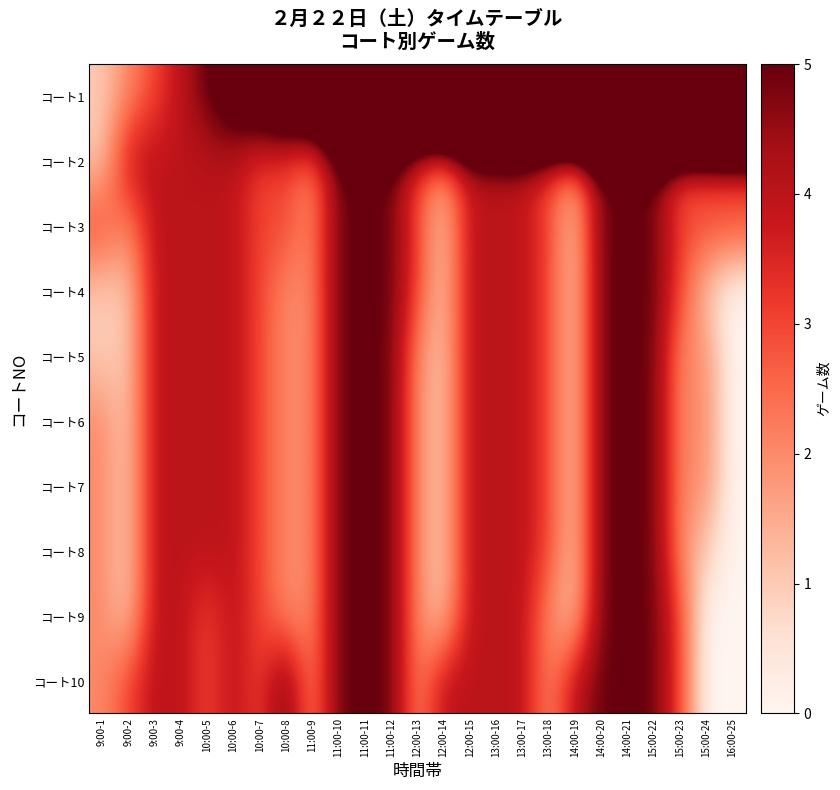

At which category is the sum across all series the highest?

15:00-22